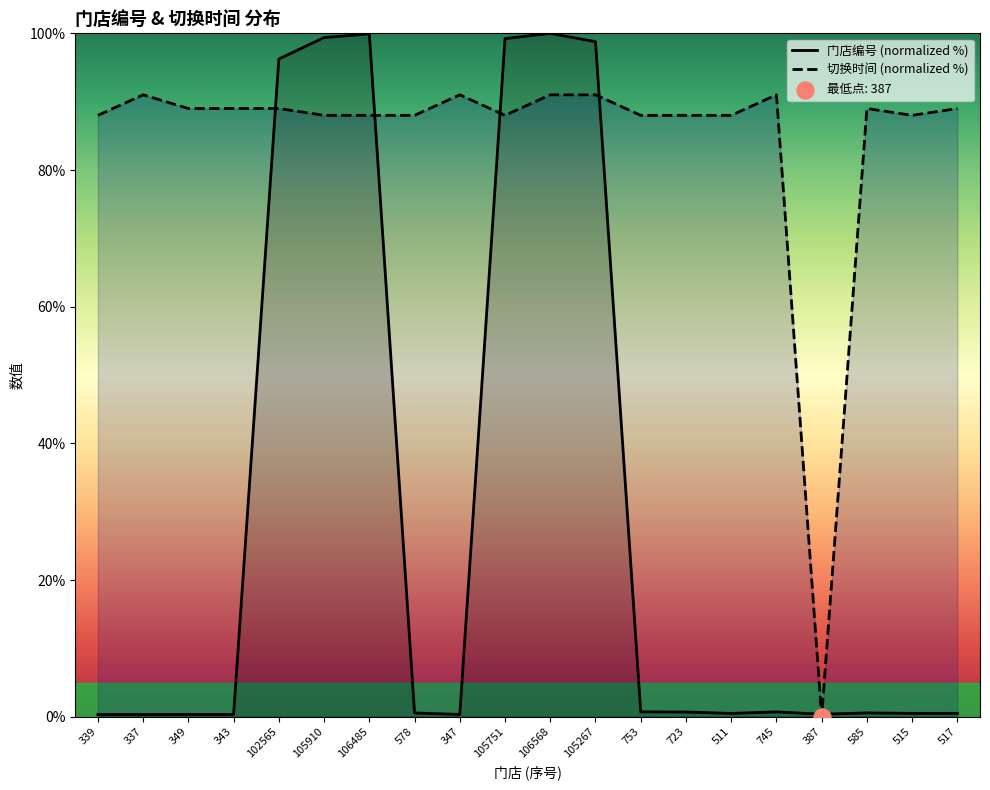

Which series contains the highest Y value?

门店编号 (normalized %)